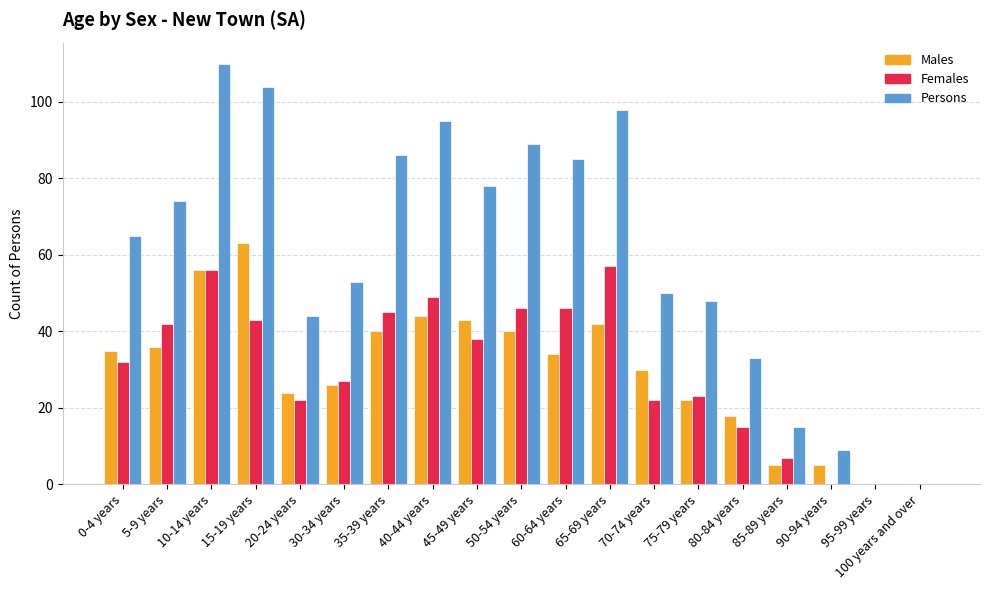

Reading right to left, extract all data points from this chart.

Males: 100 years and over=0	95-99 years=0	90-94 years=5	85-89 years=5	80-84 years=18	75-79 years=22	70-74 years=30	65-69 years=42	60-64 years=34	50-54 years=40	45-49 years=43	40-44 years=44	35-39 years=40	30-34 years=26	20-24 years=24	15-19 years=63	10-14 years=56	5-9 years=36	0-4 years=35
Females: 100 years and over=0	95-99 years=0	90-94 years=0	85-89 years=7	80-84 years=15	75-79 years=23	70-74 years=22	65-69 years=57	60-64 years=46	50-54 years=46	45-49 years=38	40-44 years=49	35-39 years=45	30-34 years=27	20-24 years=22	15-19 years=43	10-14 years=56	5-9 years=42	0-4 years=32
Persons: 100 years and over=0	95-99 years=0	90-94 years=9	85-89 years=15	80-84 years=33	75-79 years=48	70-74 years=50	65-69 years=98	60-64 years=85	50-54 years=89	45-49 years=78	40-44 years=95	35-39 years=86	30-34 years=53	20-24 years=44	15-19 years=104	10-14 years=110	5-9 years=74	0-4 years=65